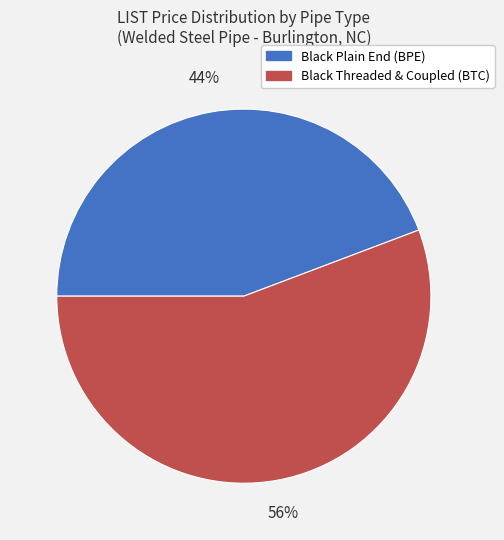

What is the ratio of the value at Black Threaded & Coupled (BTC) to the value at Black Plain End (BPE)?

1.3